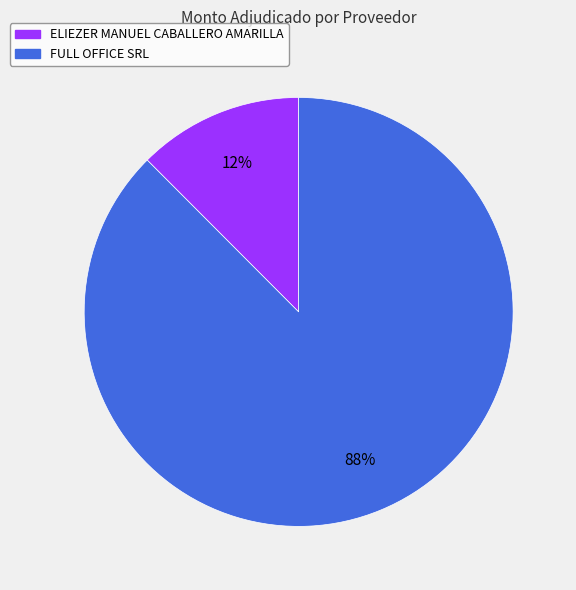

The ELIEZER MANUEL CABALLERO AMARILLA slice represents 2% of the pie. True or false?

False